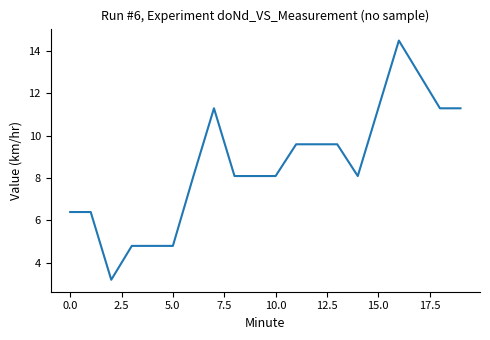

What is the maximum value shown in the chart?

14.5